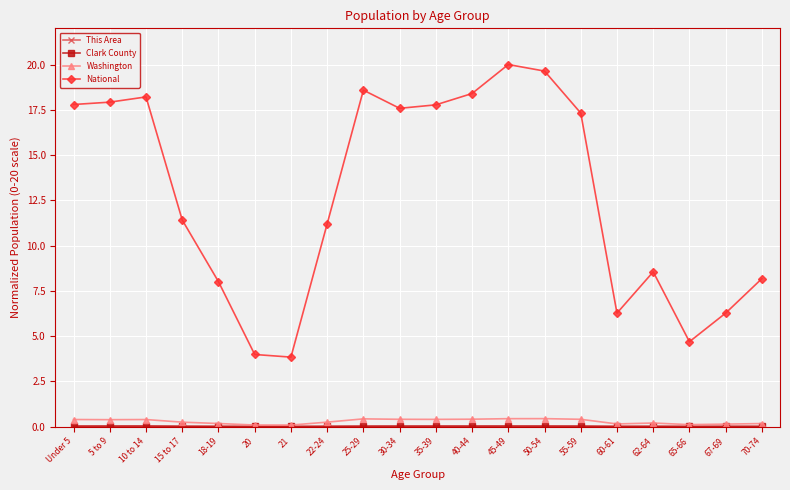

Which series has the widest spread of values?

National